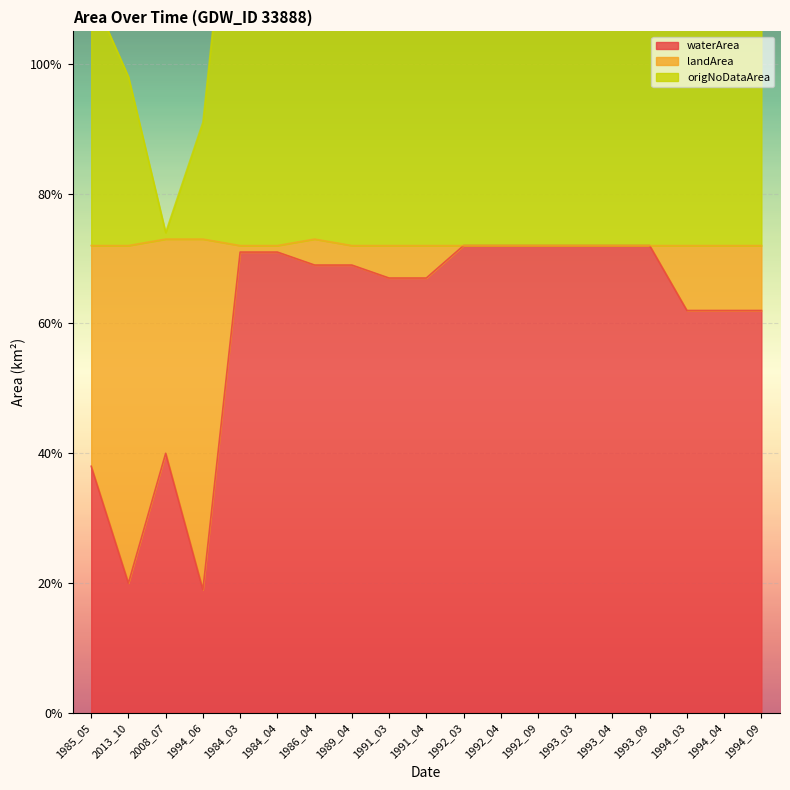

Where is origNoDataArea nearest to the value 1?

2013_10